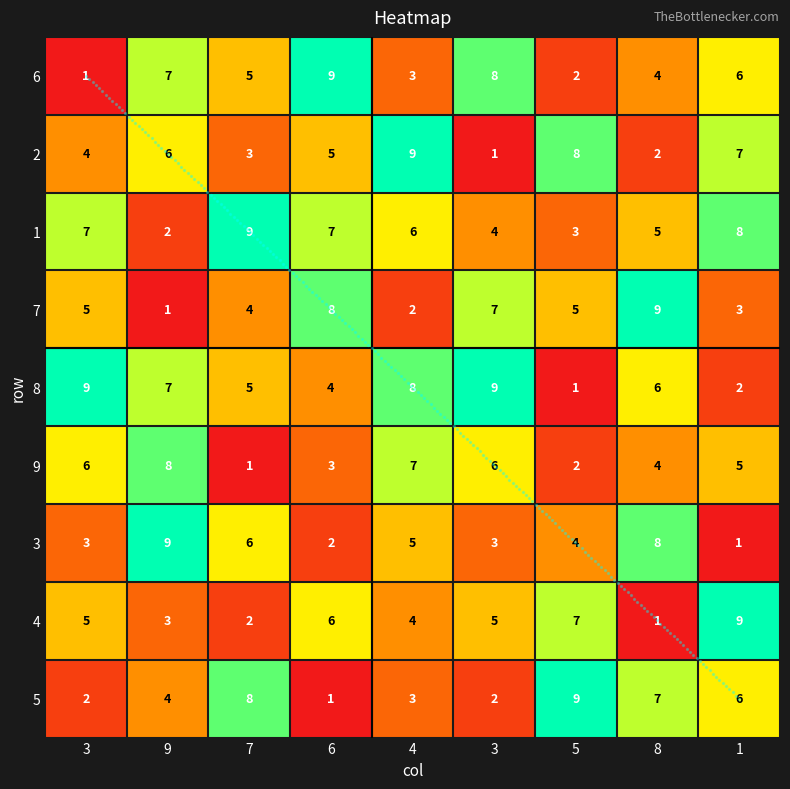

What is the total value across all series at 3?

42